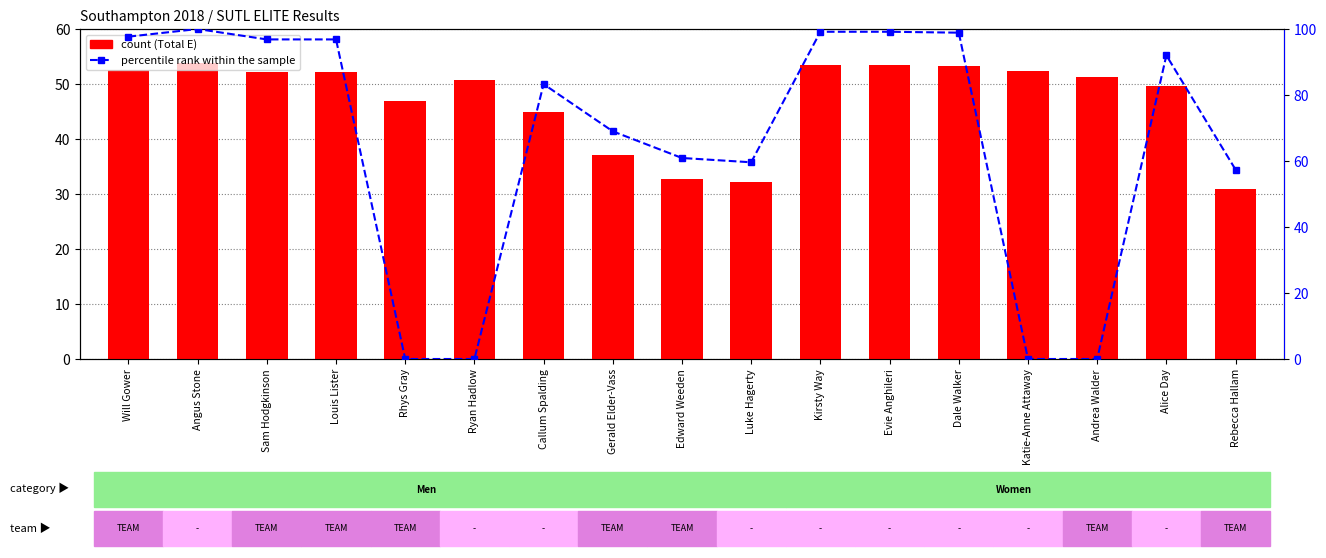

Reading right to left, transcribe all the data shown in this chart.

Total (E): 30.9	49.5	51.2	52.4	53.2	53.4	53.4	32.1	32.8	37.1	44.9	50.6	46.9	52.1	52.1	53.9	52.6
percentile rank within the sample: 57.4	92.0	0.0	0.0	98.9	99.2	99.2	59.6	60.9	69.0	83.3	0.0	0.0	96.8	96.8	100.0	97.7